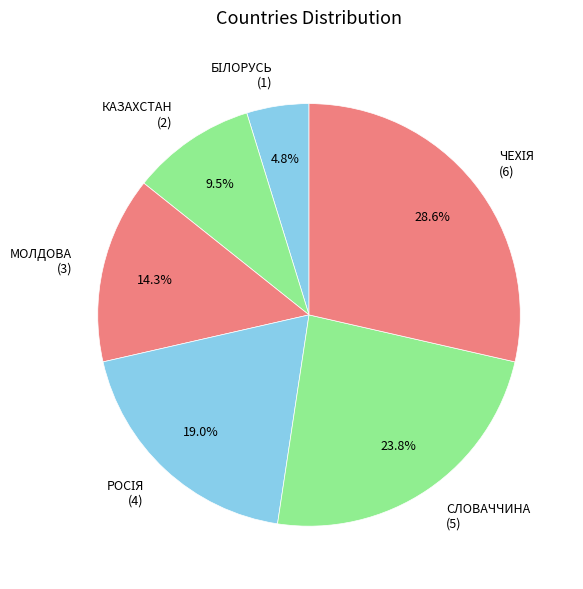

Is there a majority slice in this chart?

No